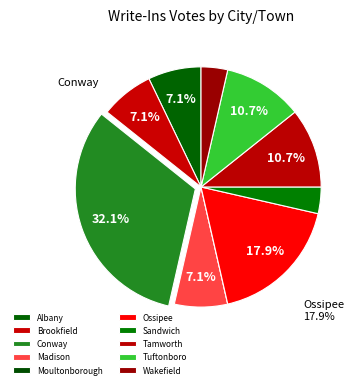

To the nearest percent, what is the difference between the Sandwich and Ossipee slice percentages?

14%